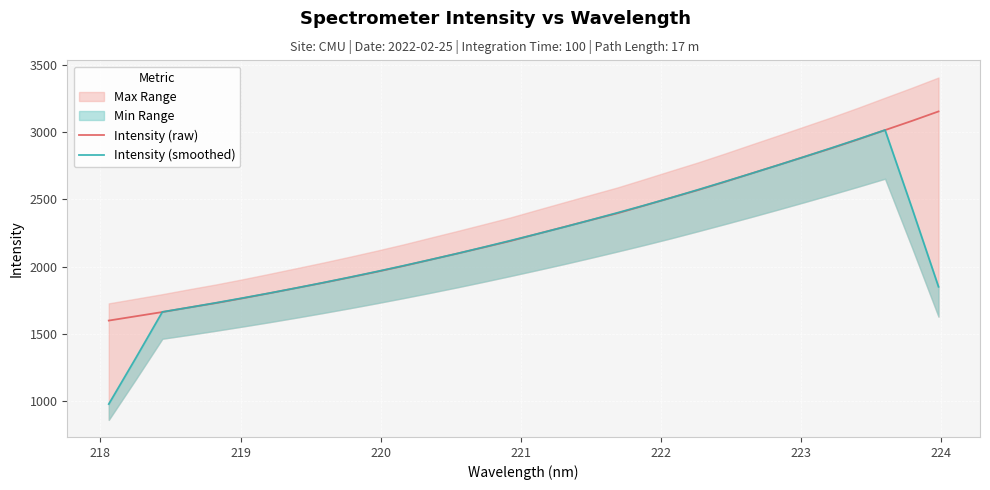

What is the minimum value for Intensity (raw)?

1599.3